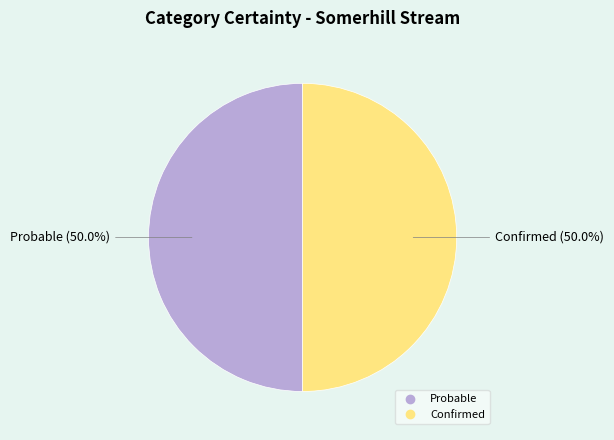

Do Confirmed and Probable together represent more than half of the pie?

Yes